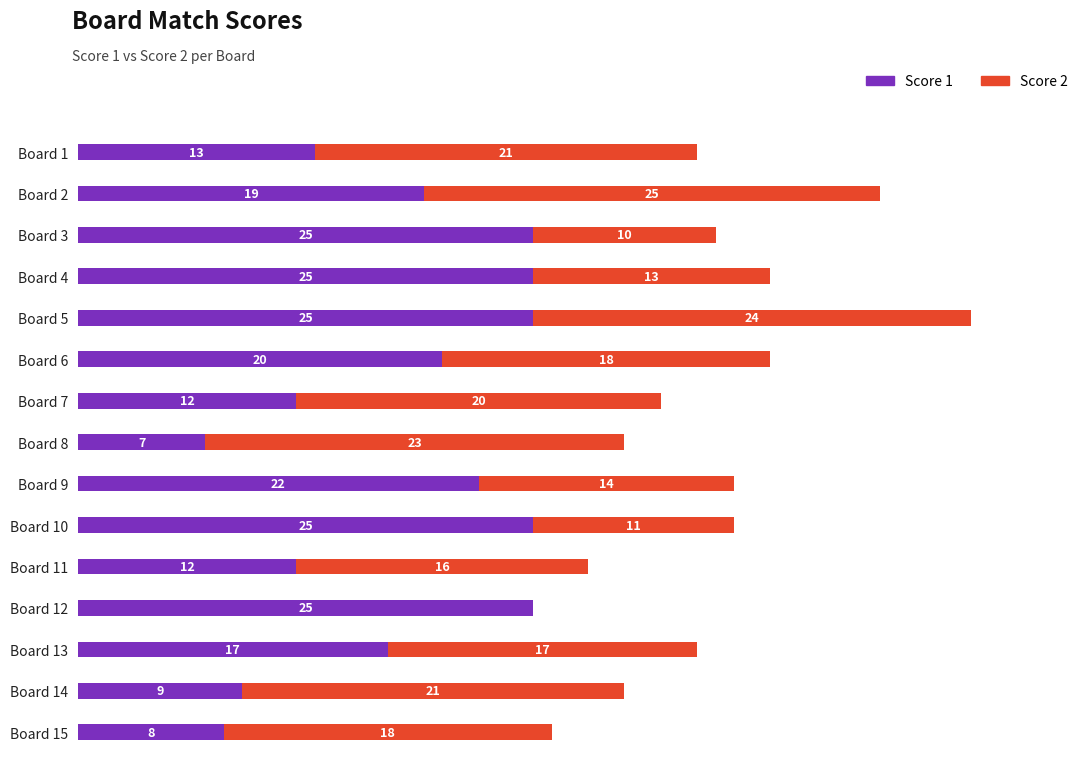

At which category is the sum across all series the highest?

Board 5